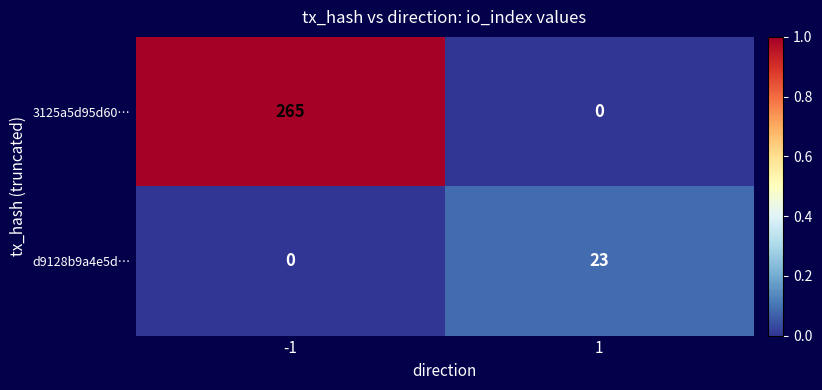

What is the difference between the highest and lowest values at 1?

23